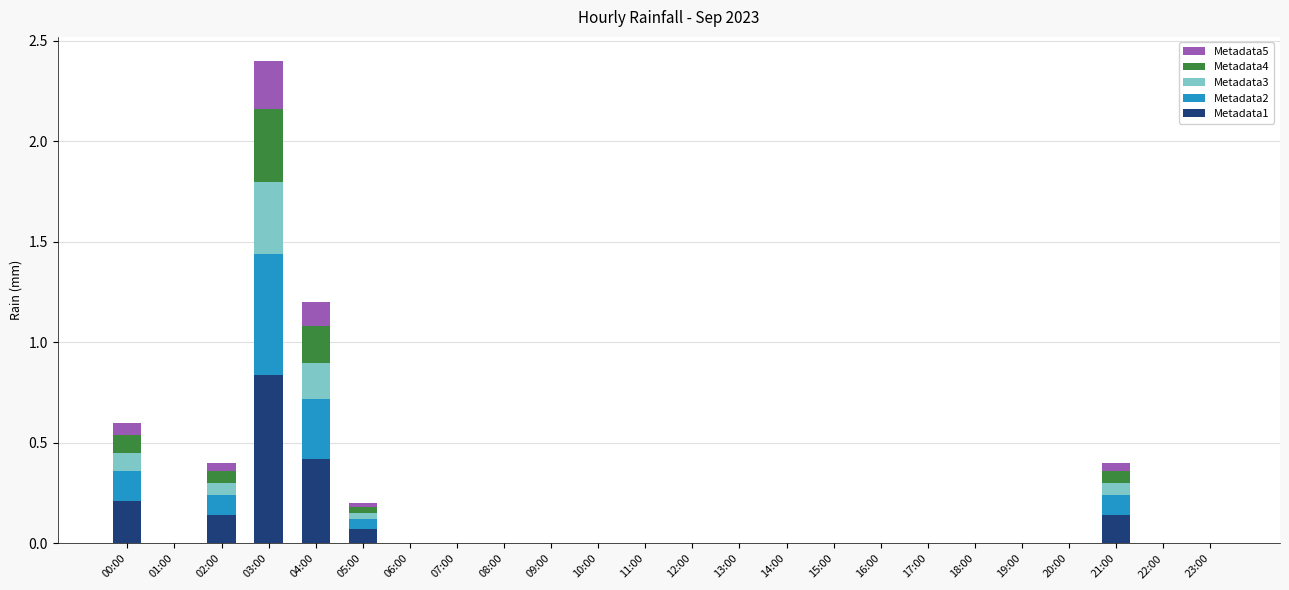

What are all the series names shown in the legend?

Metadata5, Metadata4, Metadata3, Metadata2, Metadata1